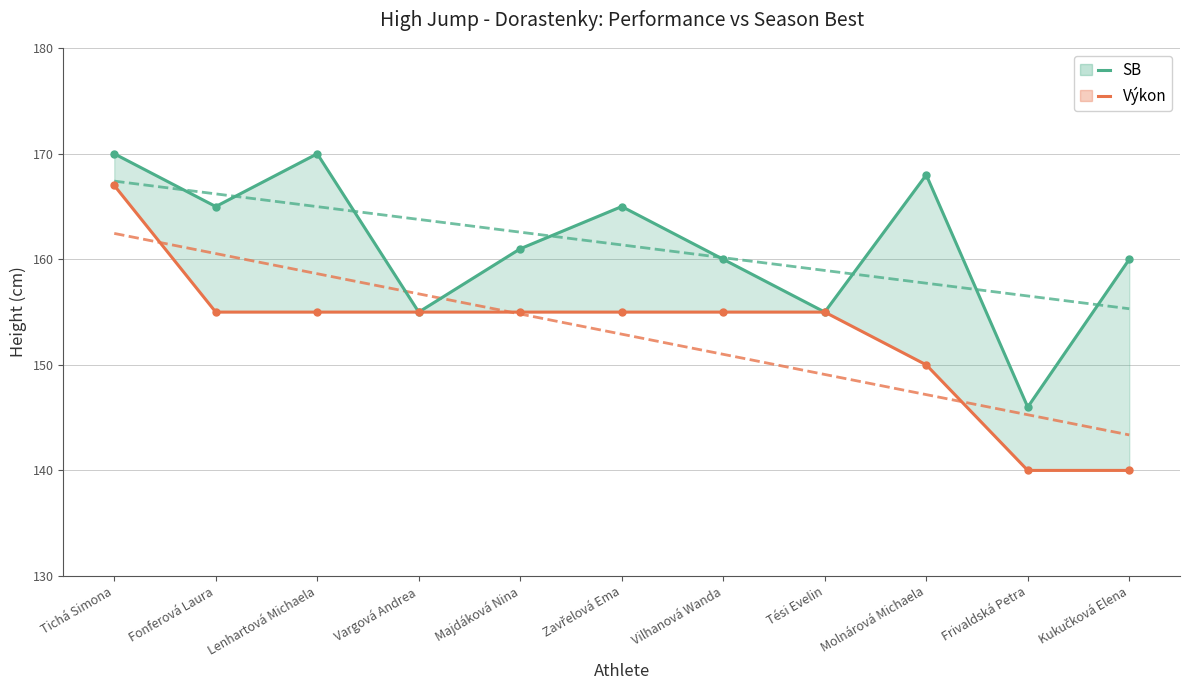

Which category has the lowest value in the Výkon series?

Frivaldská Petra